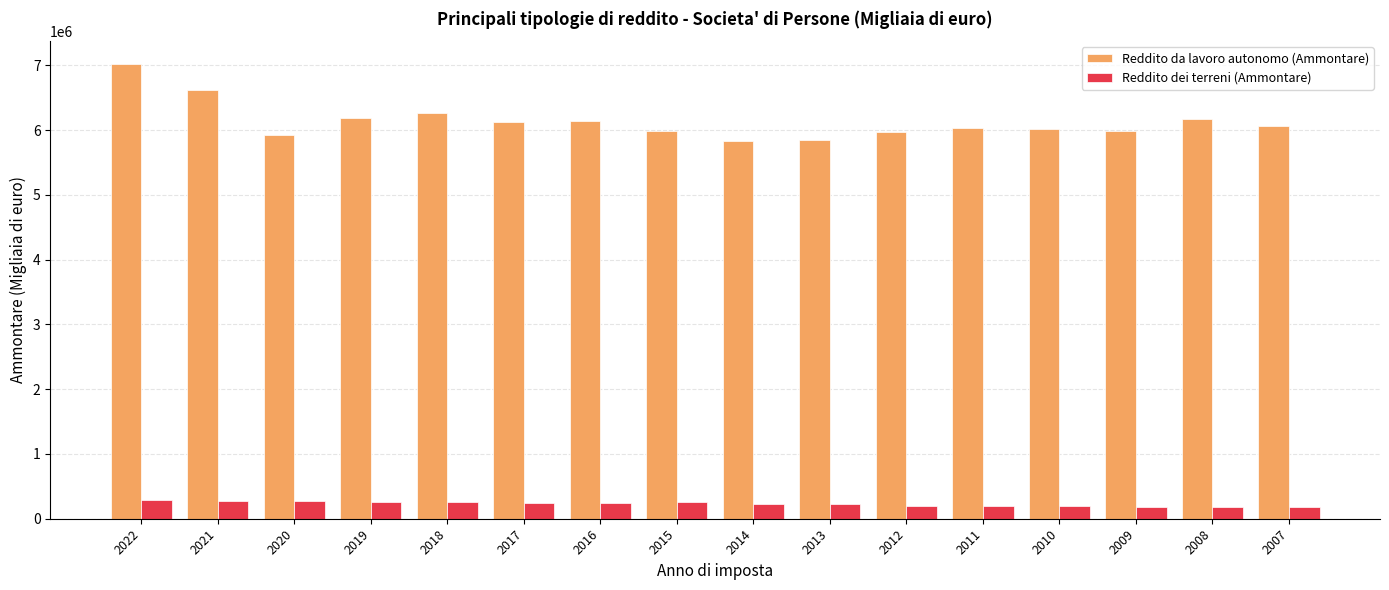

At which label does Reddito da lavoro autonomo (Ammontare) first exceed 6058634?

2022